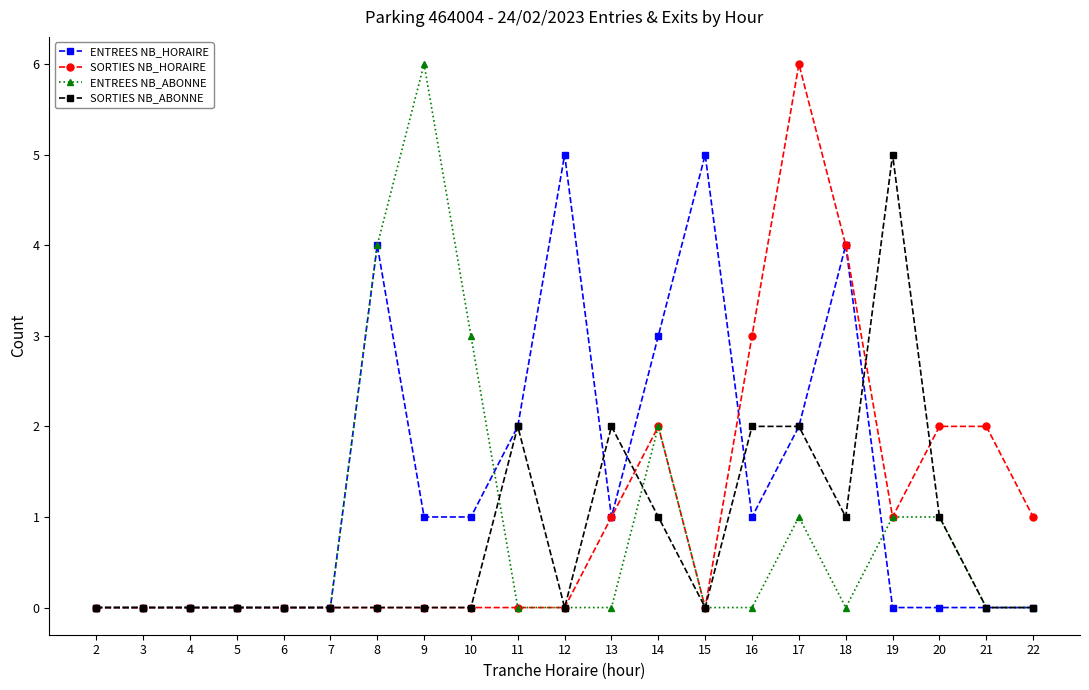

What is the difference between the maximum and minimum values in the ENTREES NB_HORAIRE series?

5